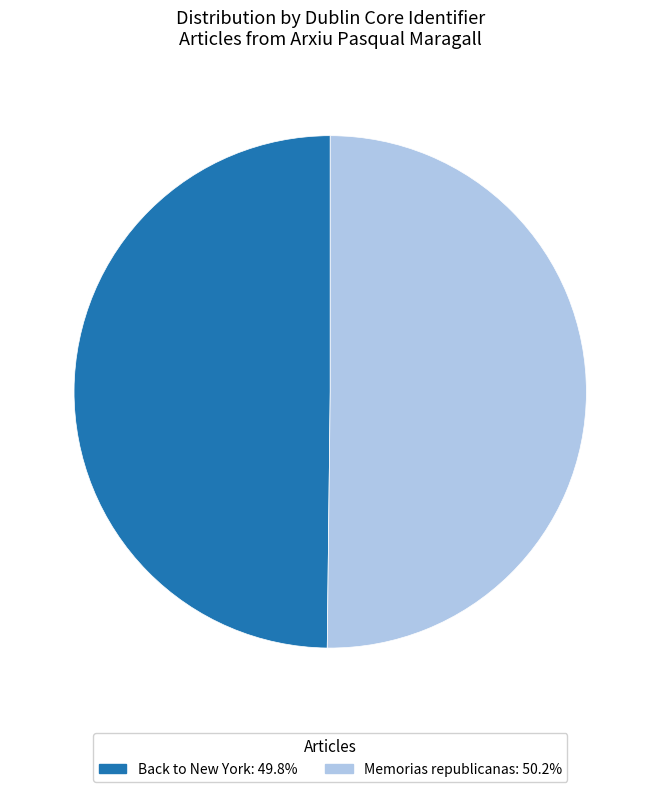

Do Memorias republicanas: 50.2% and Back to New York: 49.8% together represent more than half of the pie?

Yes